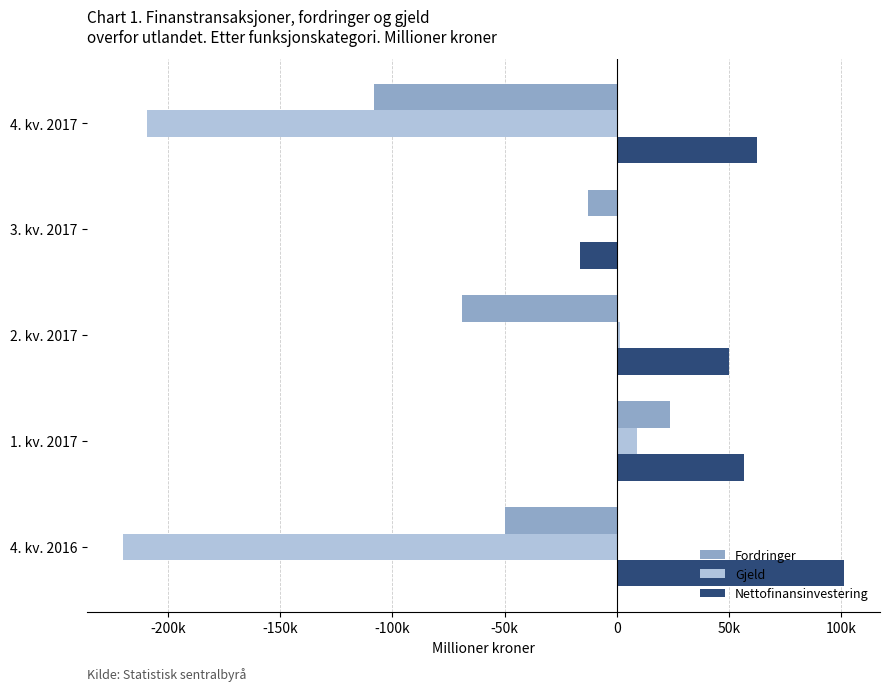

What are all the series names shown in the legend?

Fordringer, Gjeld, Nettofinansinvestering